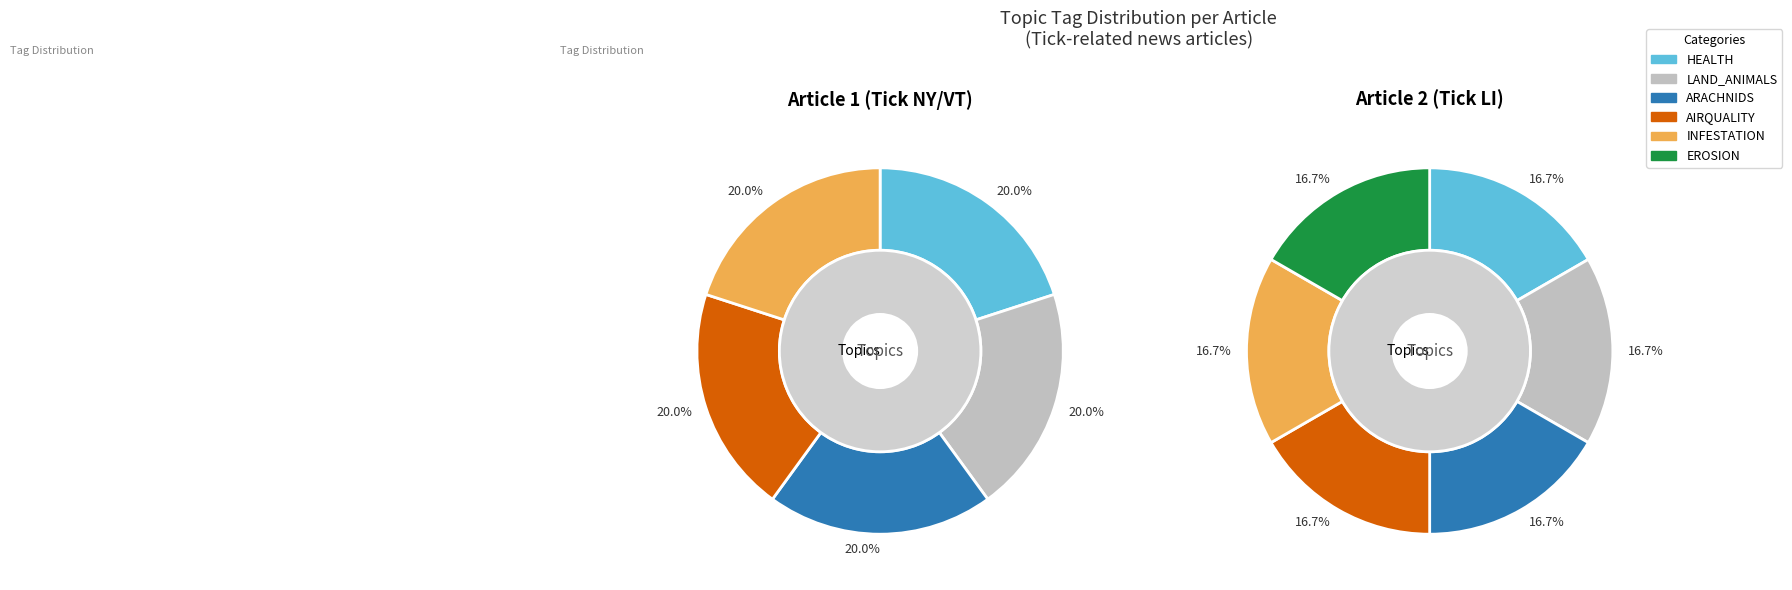

The 3503E1D2-F215-4073-B4F6-D9C7EF4CE80E slice represents 7% of the pie. True or false?

False